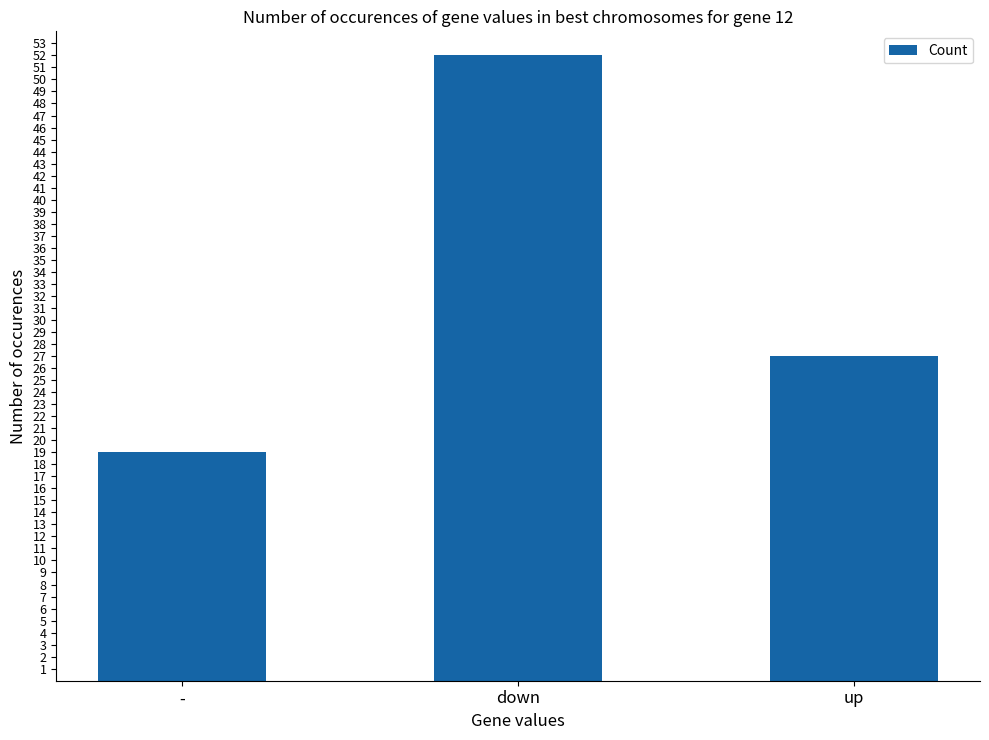

Which has a higher value, - or up?

up